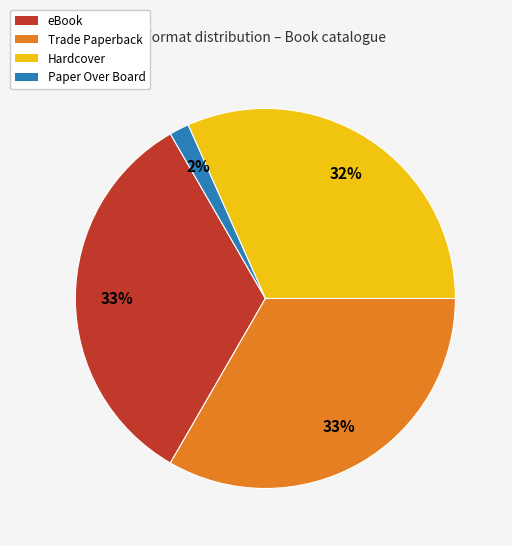

Is eBook the majority of the pie?

No